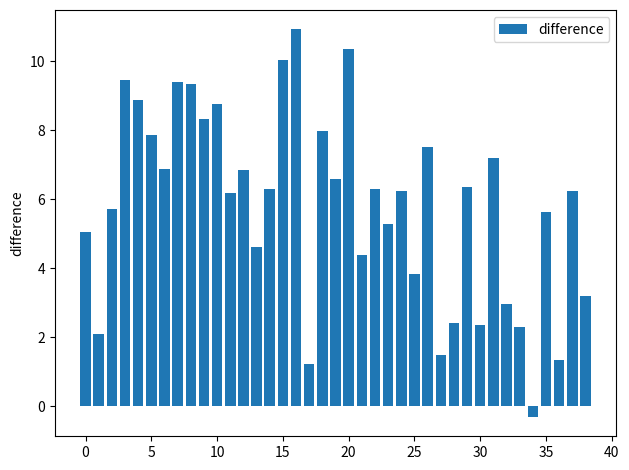

What is the maximum value shown in the chart?

10.9